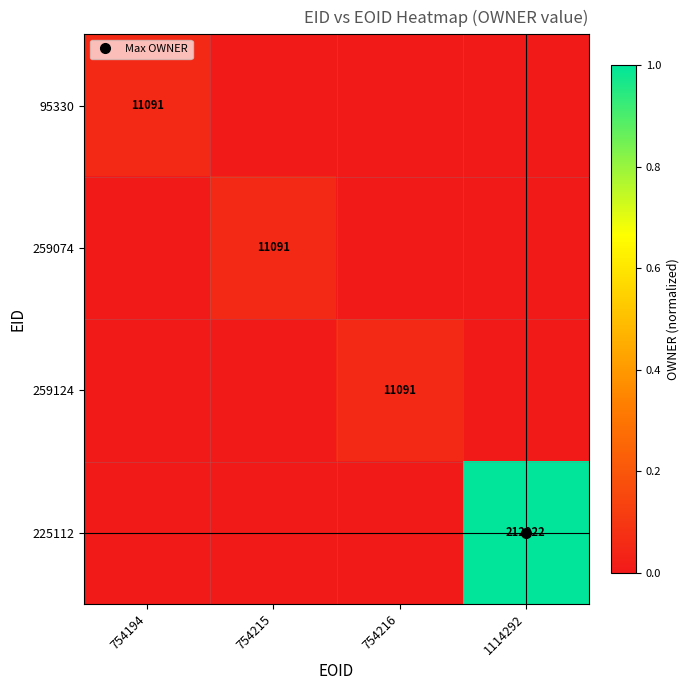

Is the value of 259124 at 754216 greater than the value of 95330 at 754194?

No